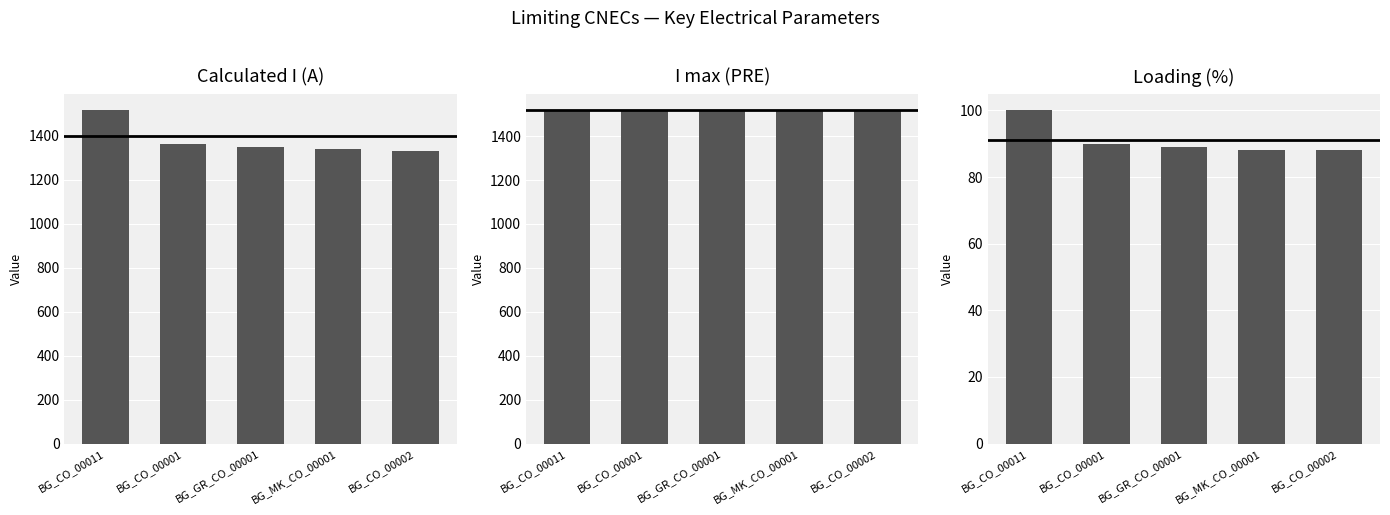

What is the total value across all series at BG_CO_00002?

2937